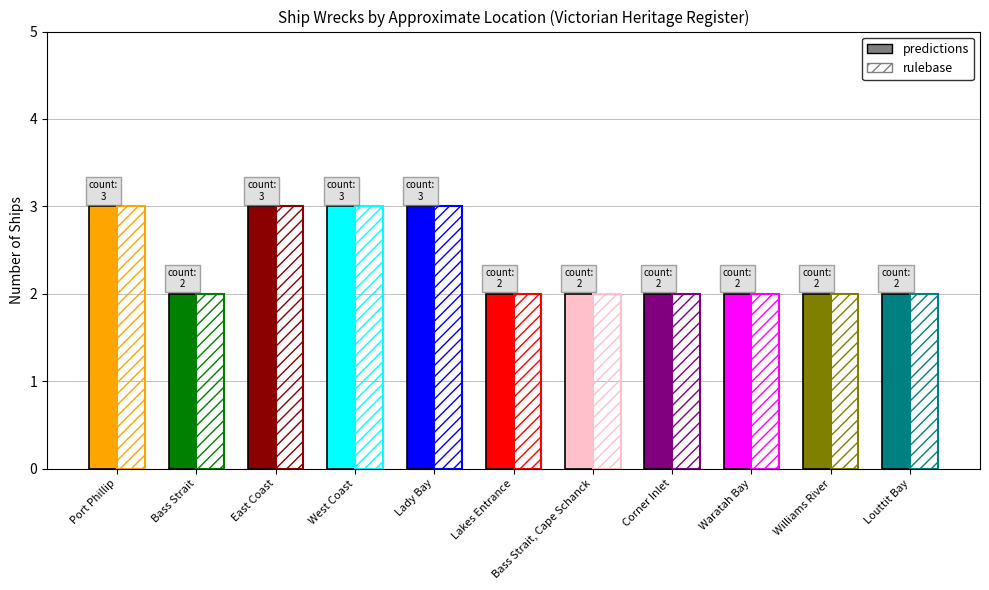

What is the greatest value displayed?

3